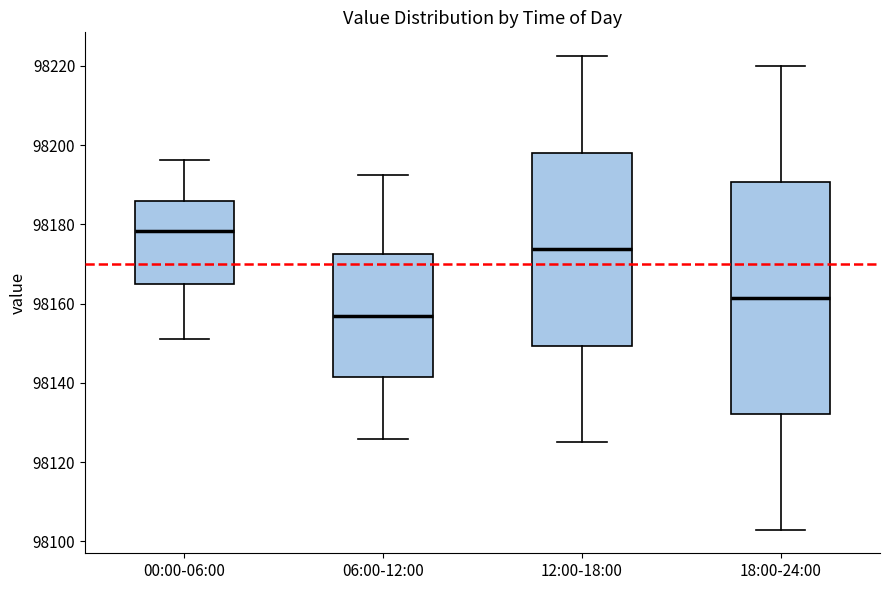

Reading left to right, transcribe this box plot: for each box, give where its median line is, the range the box spans, and where its two whiskers end, as read against the y-axis. The values are not printed on the chart, so give them approximately, as read against the axis.

00:00-06:00: median 98178, box 98166 to 98186, whiskers 98152 to 98196
06:00-12:00: median 98158, box 98142 to 98172, whiskers 98126 to 98192
12:00-18:00: median 98174, box 98150 to 98198, whiskers 98126 to 98222
18:00-24:00: median 98162, box 98132 to 98190, whiskers 98104 to 98220